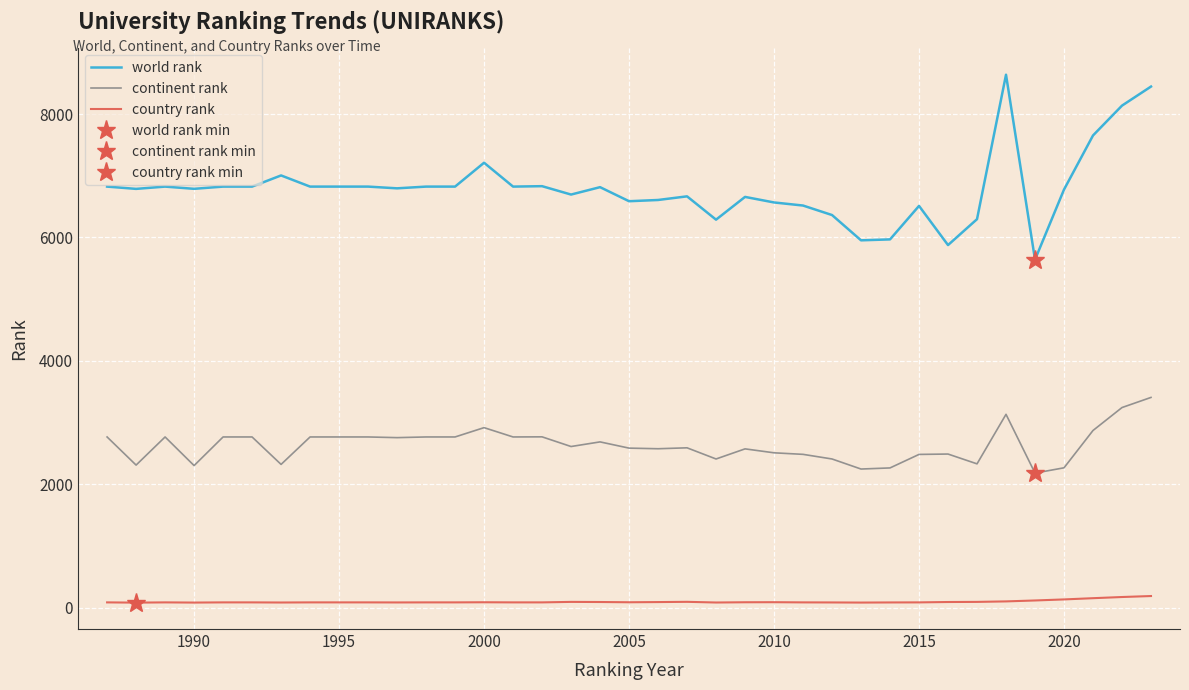

True or false: continent rank and country rank cross at least once.

False